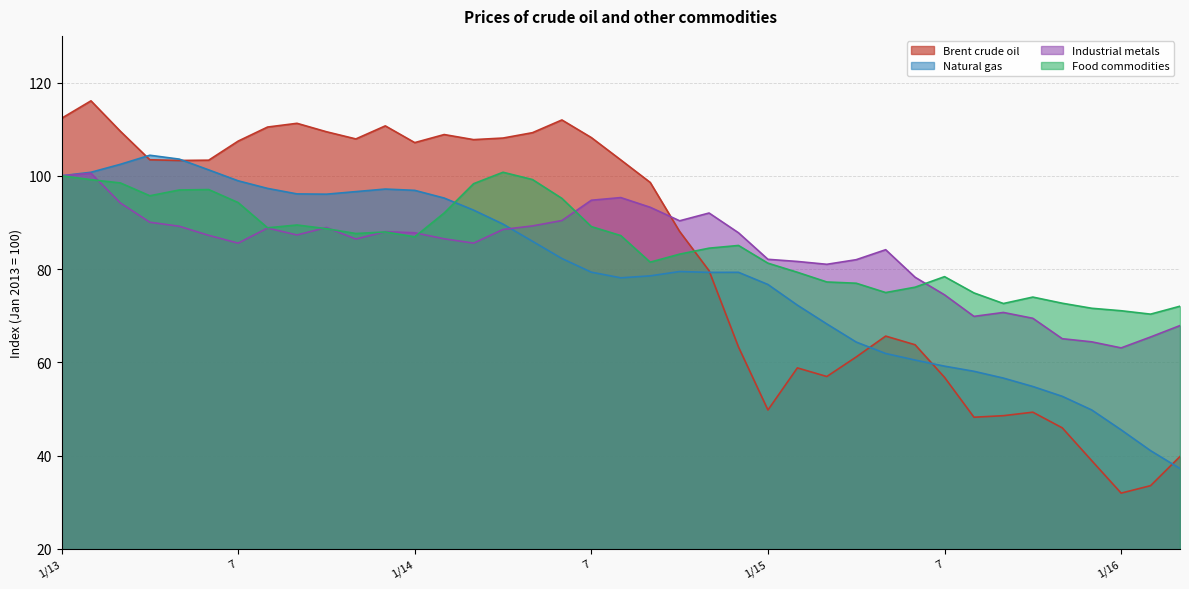

What is the minimum value for Industrial metals?

63.1